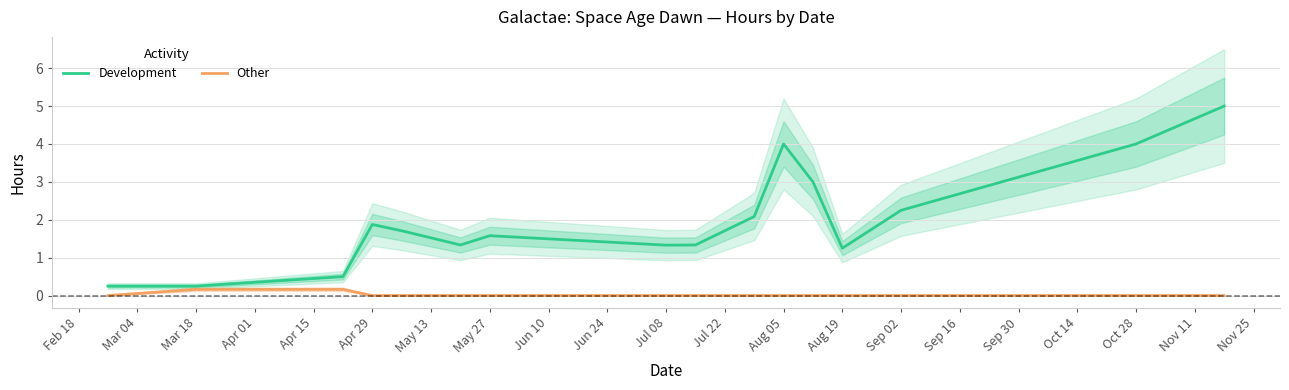

True or false: Development has a value of 1.9 at Aug 05.

False